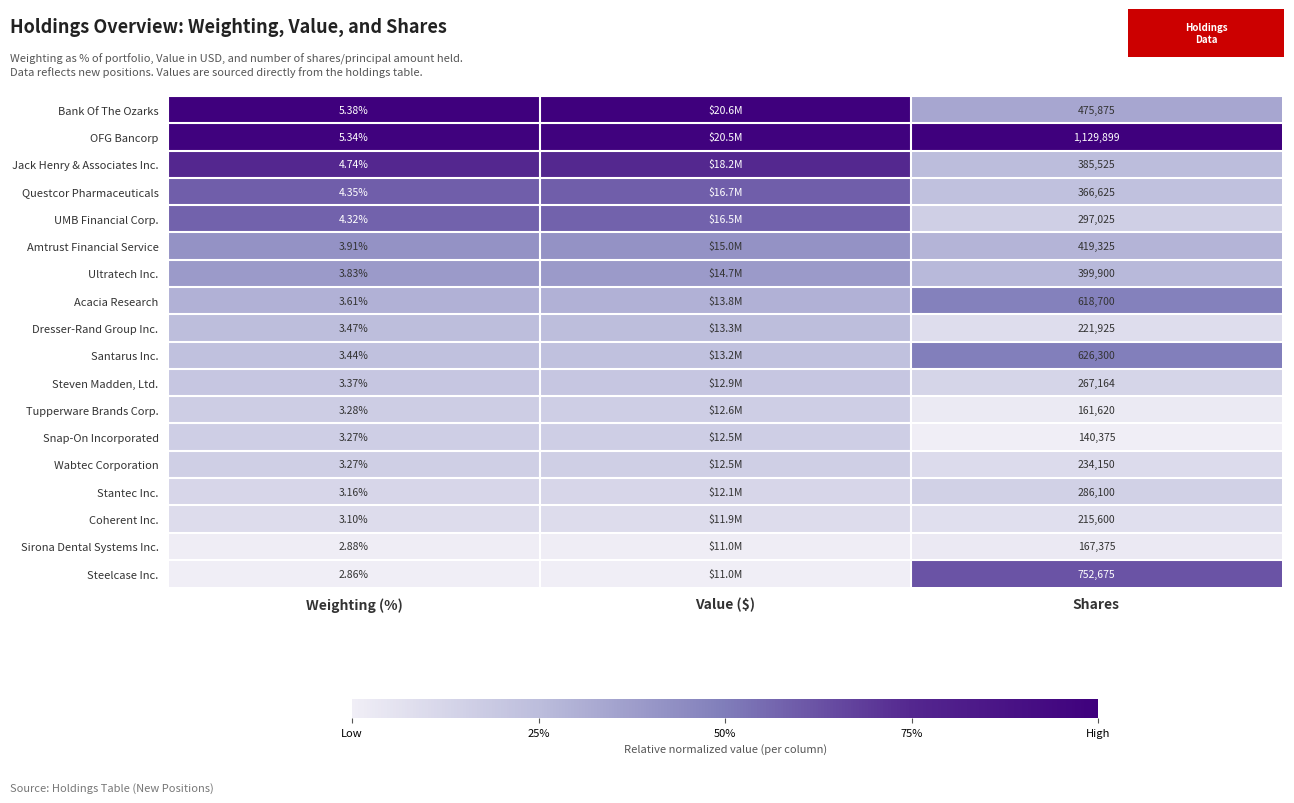

Rank the series at Shares from lowest to highest value.

Snap-On Incorporated, Tupperware Brands Corp., Sirona Dental Systems Inc., Coherent Inc., Dresser-Rand Group Inc., Wabtec Corporation, Steven Madden, Ltd., Stantec Inc., UMB Financial Corp., Questcor Pharmaceuticals, Jack Henry & Associates Inc., Ultratech Inc., Amtrust Financial Service, Bank Of The Ozarks, Acacia Research, Santarus Inc., Steelcase Inc., OFG Bancorp